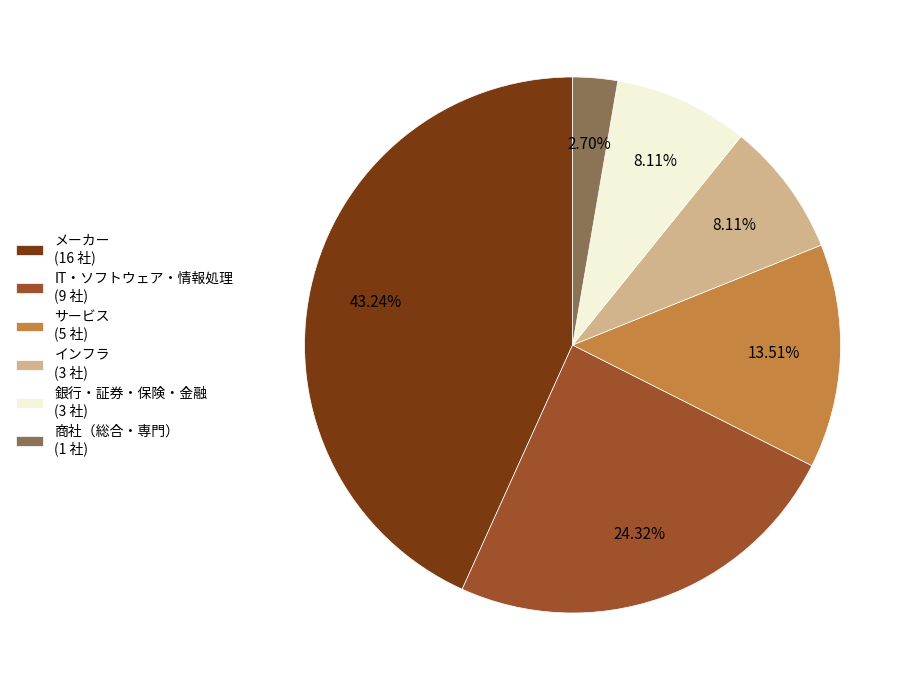

Which has a higher value, 商社（総合・専門） or インフラ?

インフラ